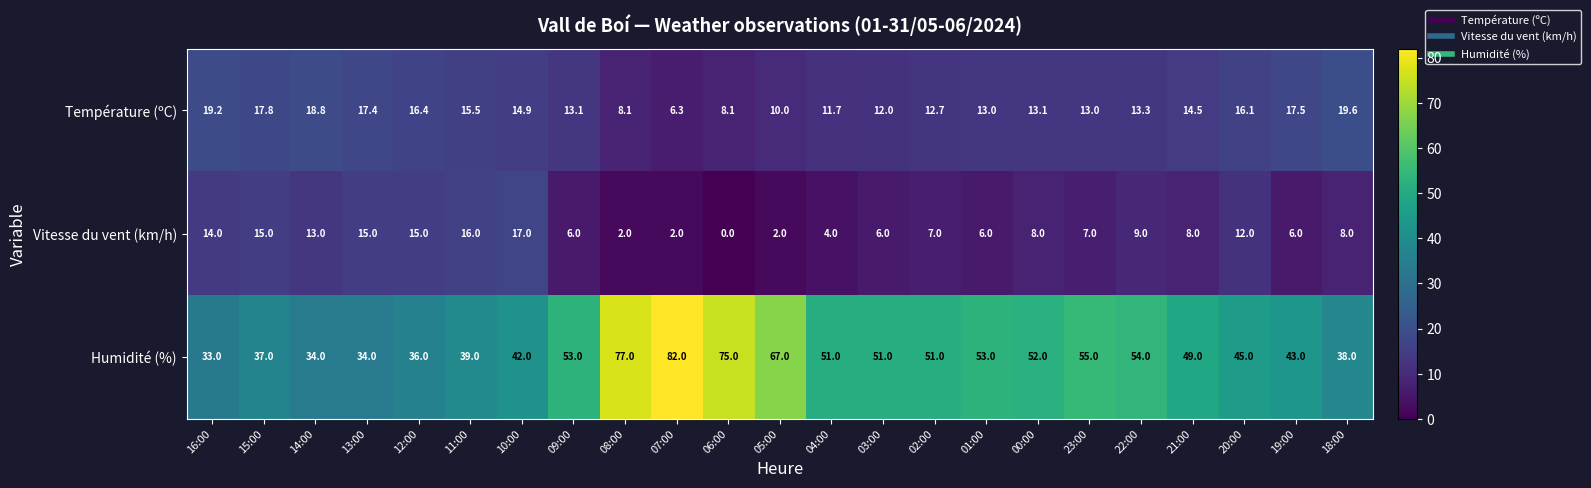

Count the number of data series in this chart.

3